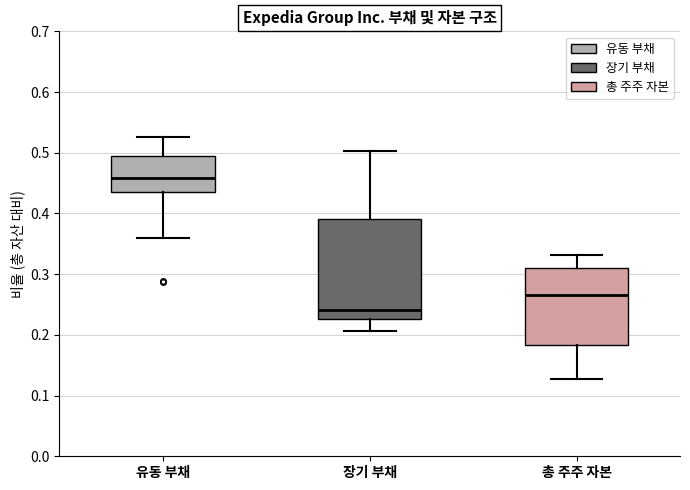

Which box has the lowest median line?

장기 부채